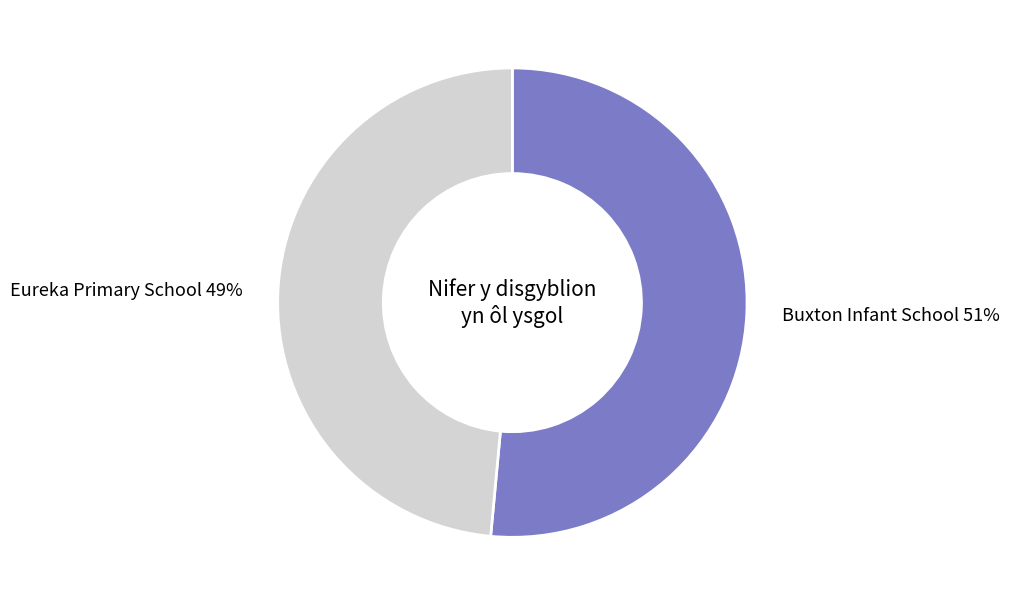

How many segments does this pie chart have?

2